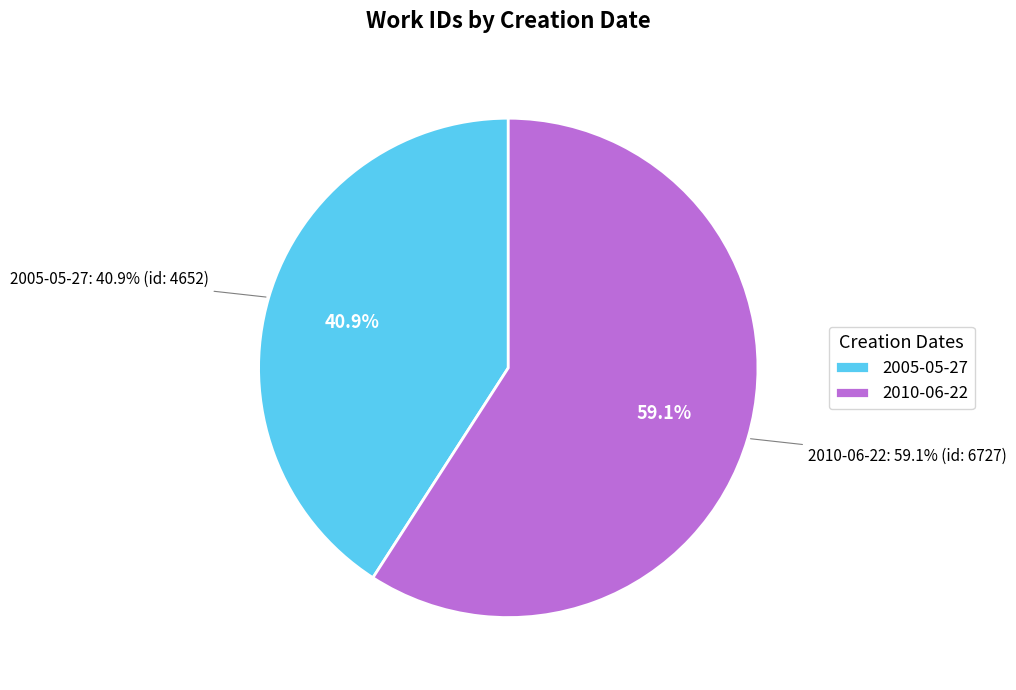

Is it true that 2005-05-27 is 41% of the pie?

True